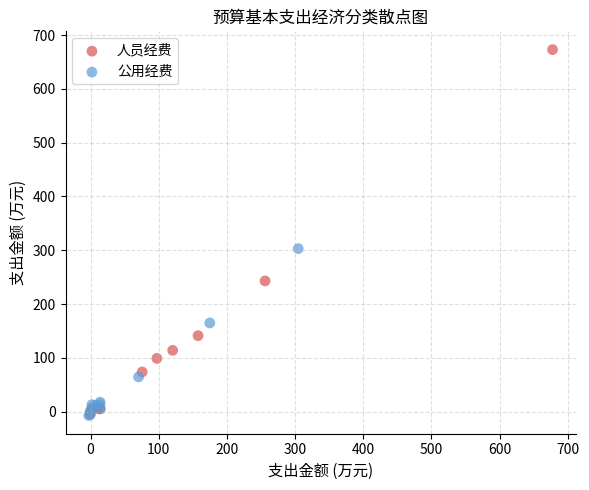

Which series contains the highest Y value?

人员经费